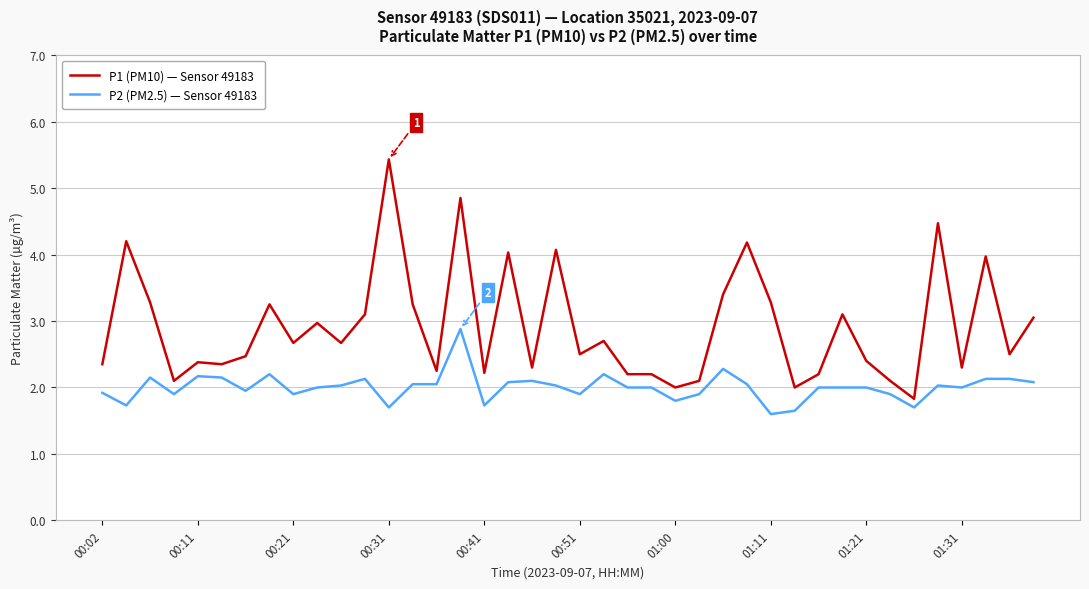

Which series has the largest total across all categories?

P1 (PM10) — Sensor 49183